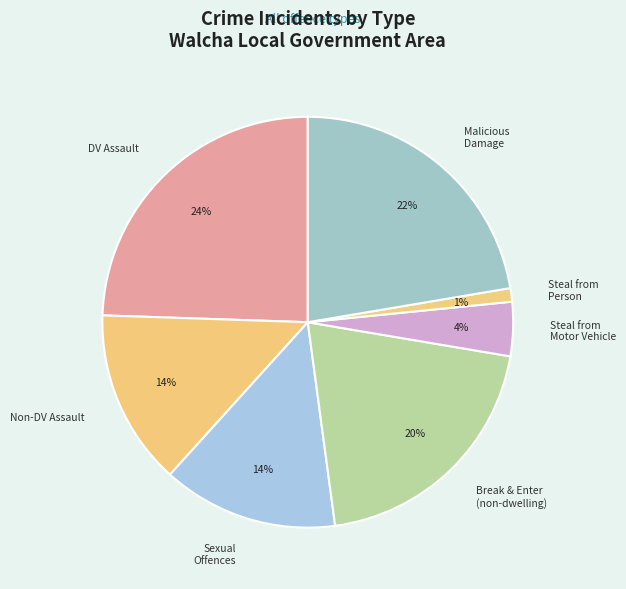

Approximately how many times larger is the value at Sexual Offences compared to DV Assault?

0.6